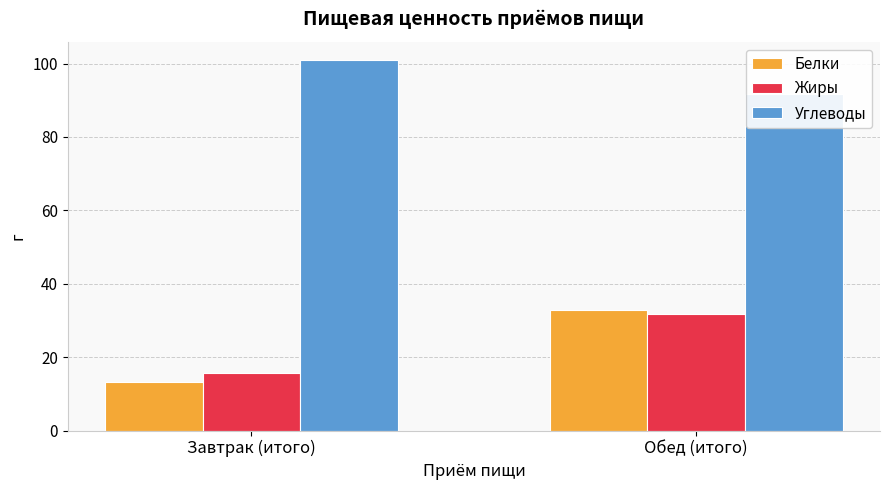

How many data points in Углеводы are above 100?

1